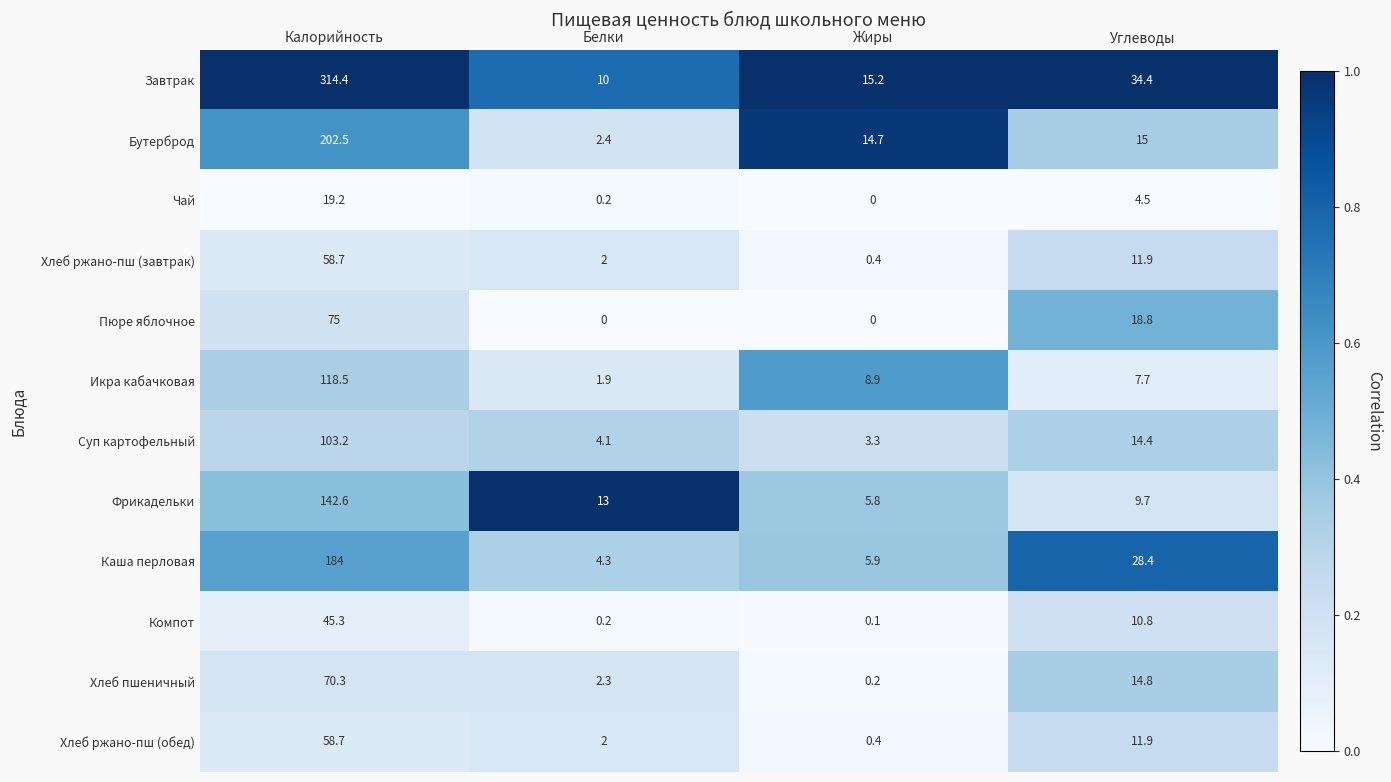

At which label does Каша перловая first exceed 28?

Калорийность